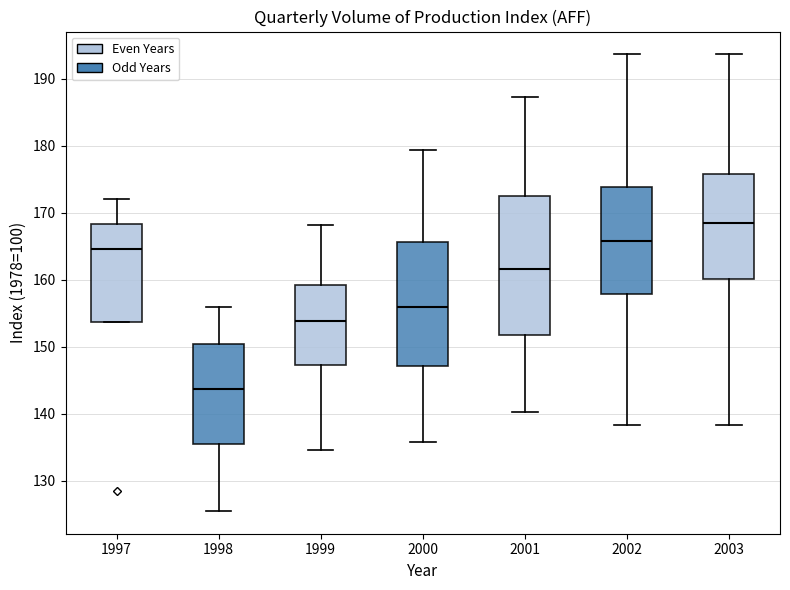

Reading left to right, transcribe this box plot: for each box, give where its median line is, the range the box spans, and where its two whiskers end, as read against the y-axis. The values are not printed on the chart, so give them approximately, as read against the axis.

1997: median 165, box 154 to 168, whiskers 154 to 172
1998: median 144, box 136 to 150, whiskers 126 to 156
1999: median 154, box 147 to 159, whiskers 135 to 168
2000: median 156, box 147 to 166, whiskers 136 to 179
2001: median 162, box 152 to 173, whiskers 140 to 187
2002: median 166, box 158 to 174, whiskers 138 to 194
2003: median 169, box 160 to 176, whiskers 138 to 194